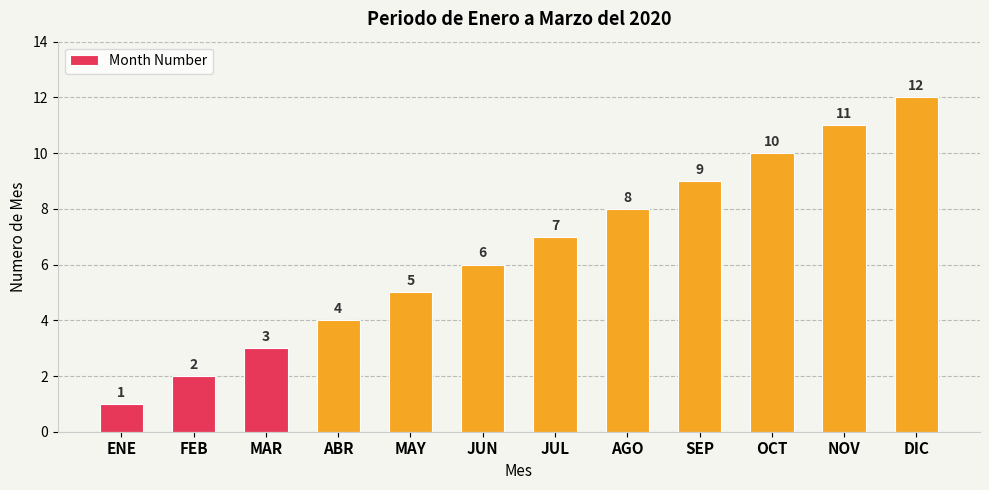

What is the difference between the values at JUL and MAY?

2